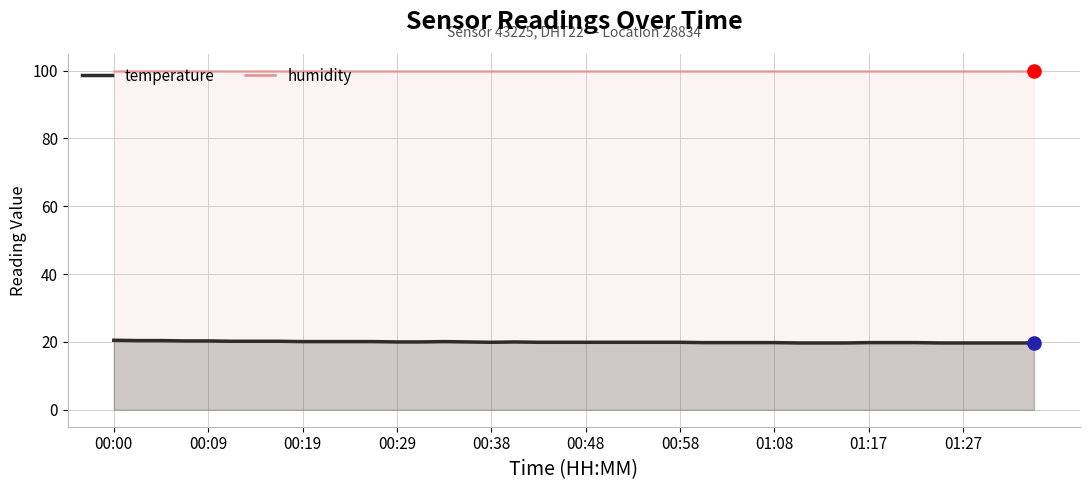

Which series contains the highest Y value?

humidity